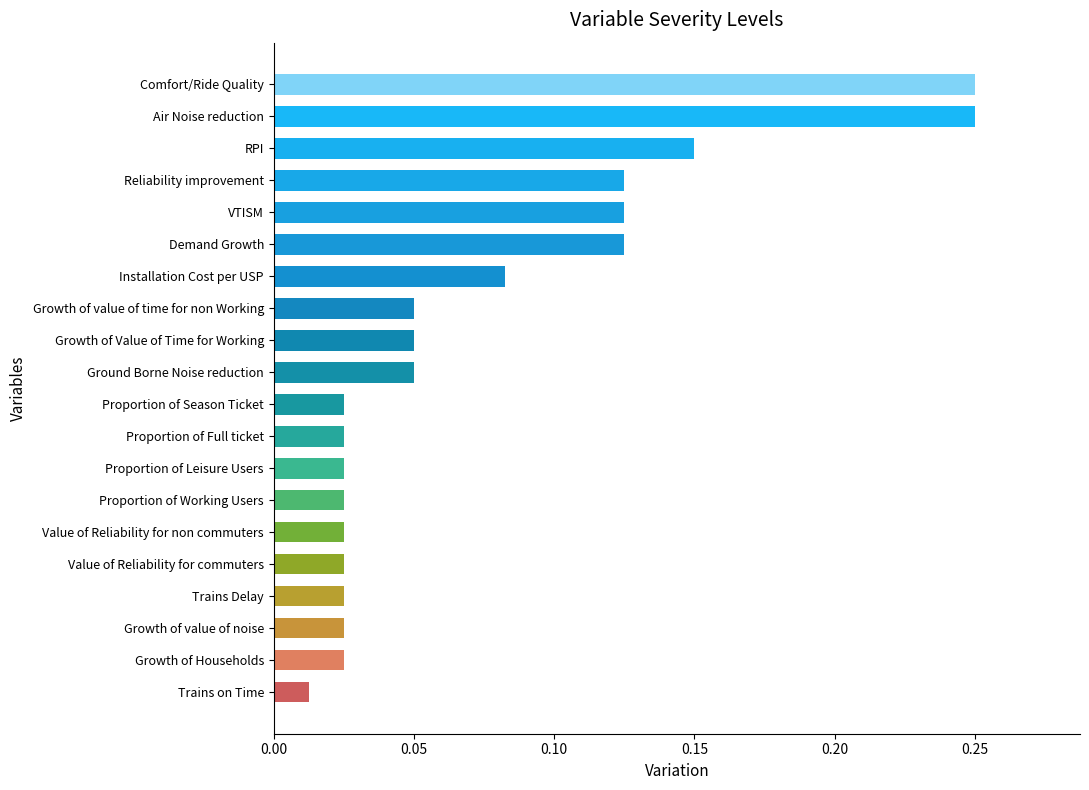

Between Proportion of Full ticket and Air Noise reduction, which is larger?

Air Noise reduction